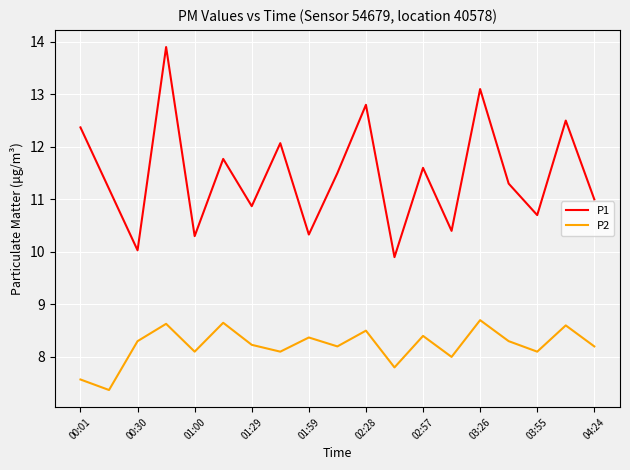

What is the difference between the maximum and minimum values in the P1 series?

4.0